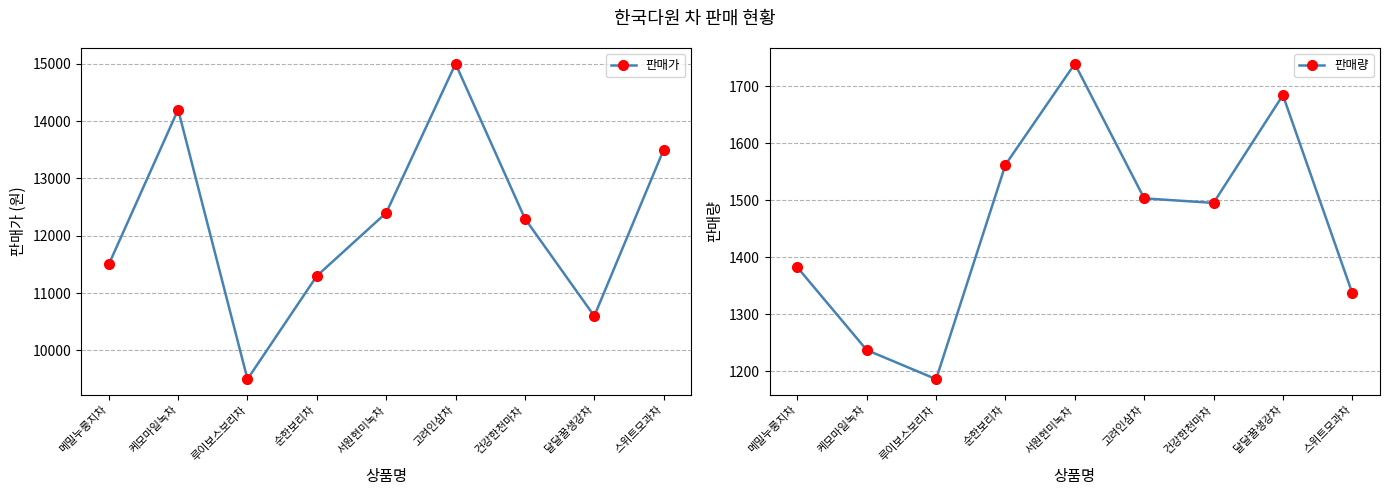

How many lines are shown in the chart?

2